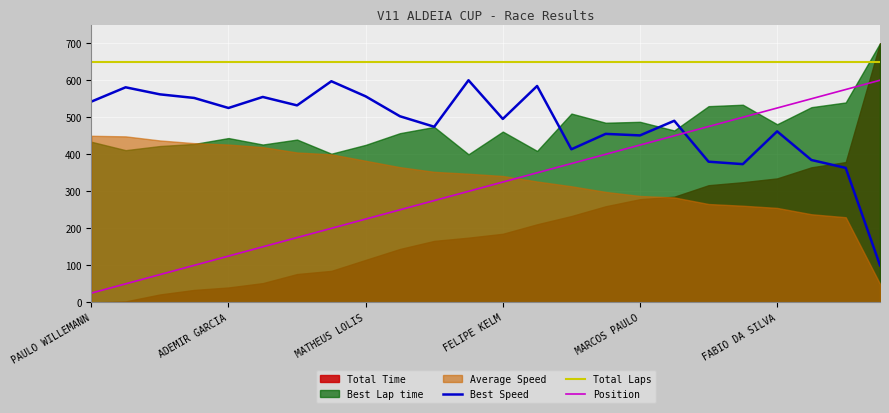

Which category has the lowest value in the Position series?

PAULO WILLEMANN